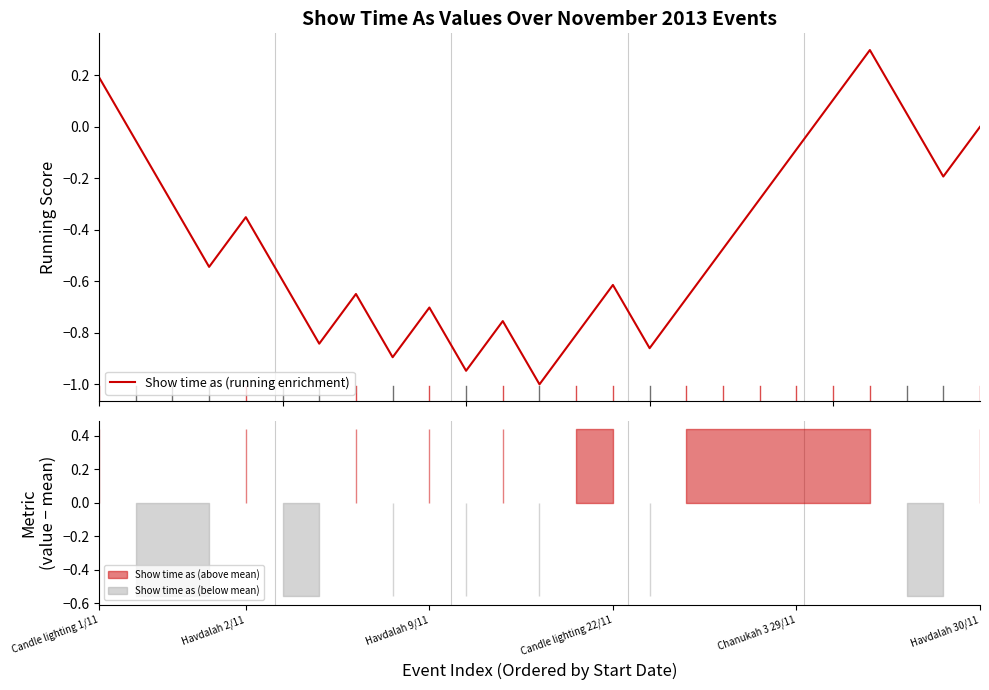

Rank the categories by value from lowest to highest.

12, 10, 8, 15, 6, 13, 11, 9, 16, 7, 14, Havdalah 30/11, Candle lighting 22/11, 17, Chanukah 3 29/11, Havdalah 9/11, 18, 23, 19, Havdalah 2/11, 24, 22, 20, Candle lighting 1/11, 21